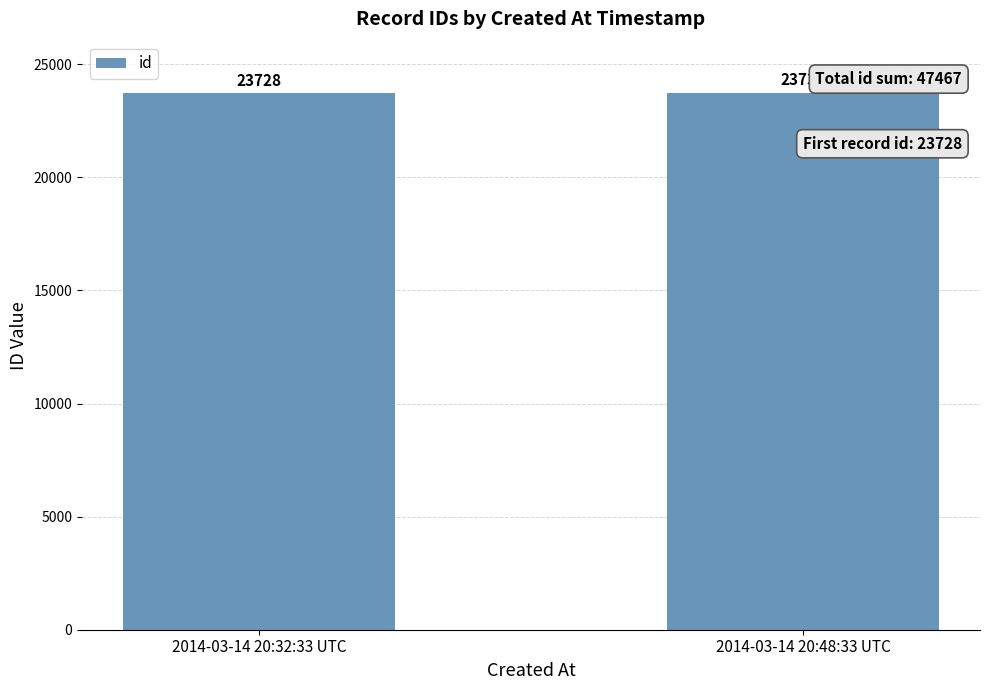

True or false: the data shows 23739 at 2014-03-14 20:48:33 UTC.

True